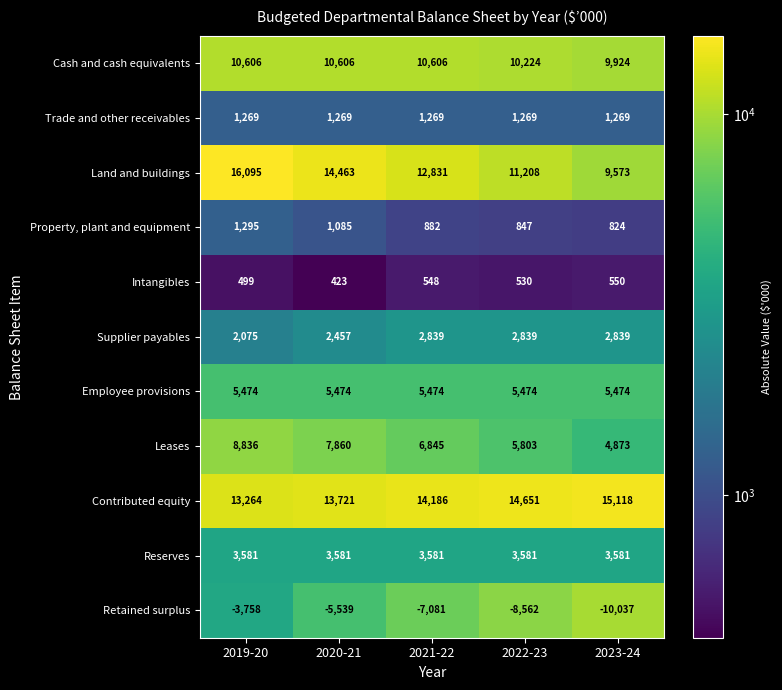

At which category is the sum across all series the highest?

2019-20